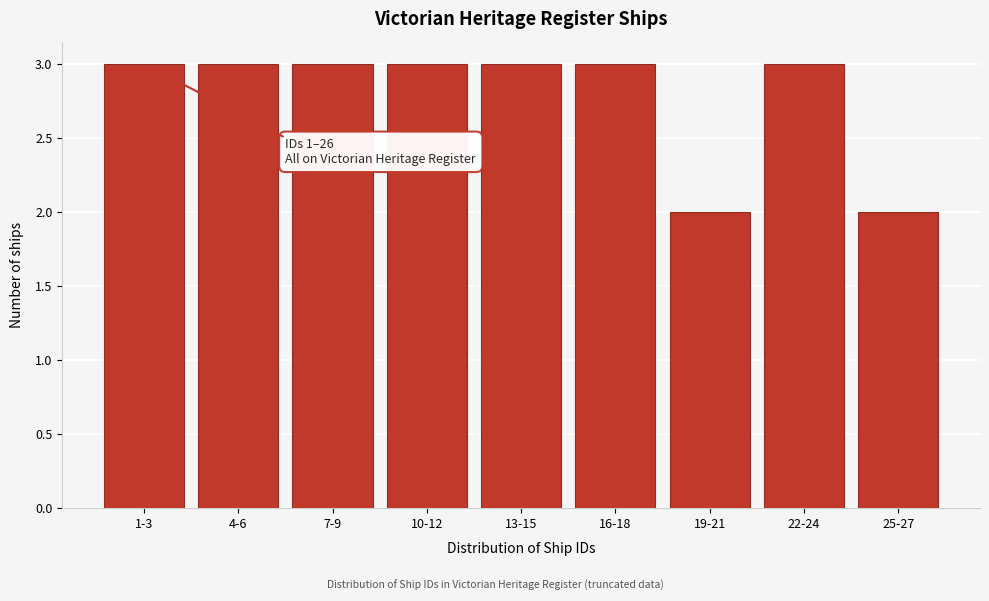

Reading right to left, extract all data points from this chart.

25-27=2	22-24=3	19-21=2	16-18=3	13-15=3	10-12=3	7-9=3	4-6=3	1-3=3